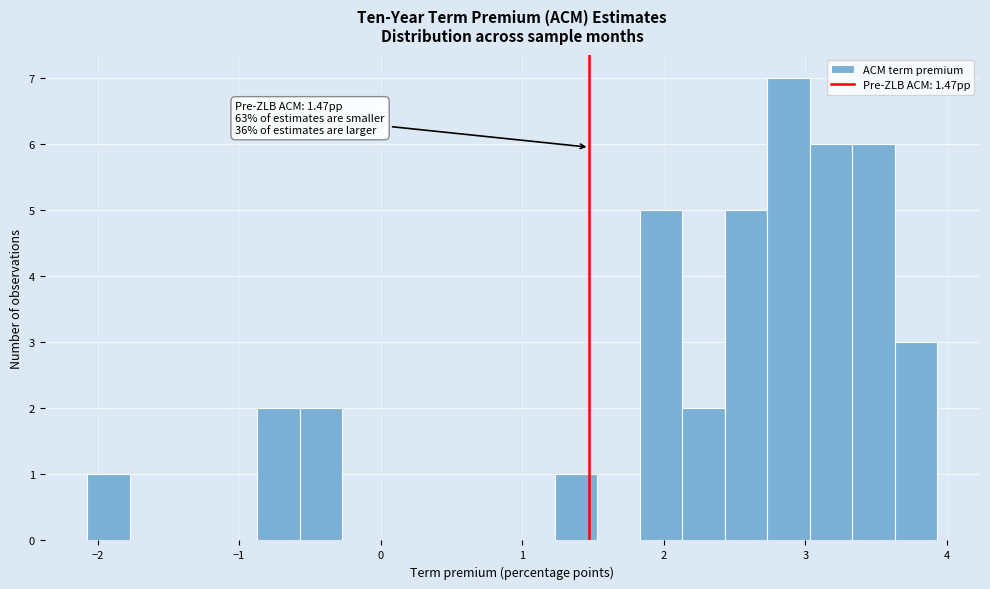

Read against the x-axis, roughly where is the centre of the tallest bar?

2.9